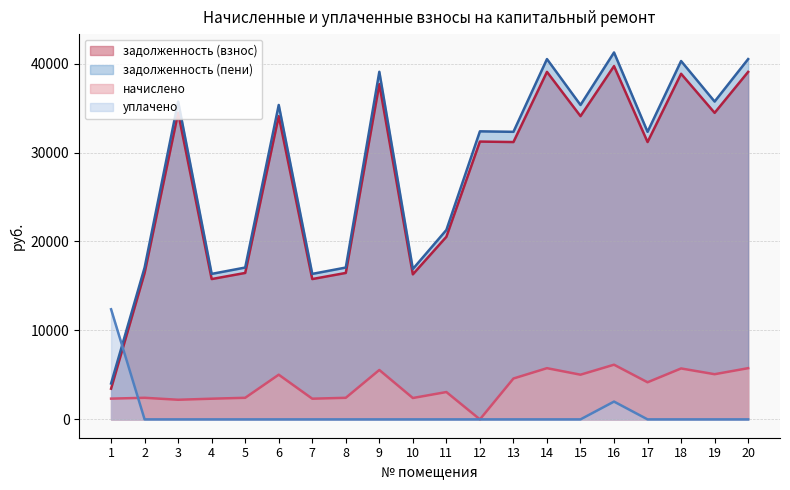

Rank the series by their maximum value, from highest to lowest.

задолженность (пени), задолженность (взнос), уплачено, начислено